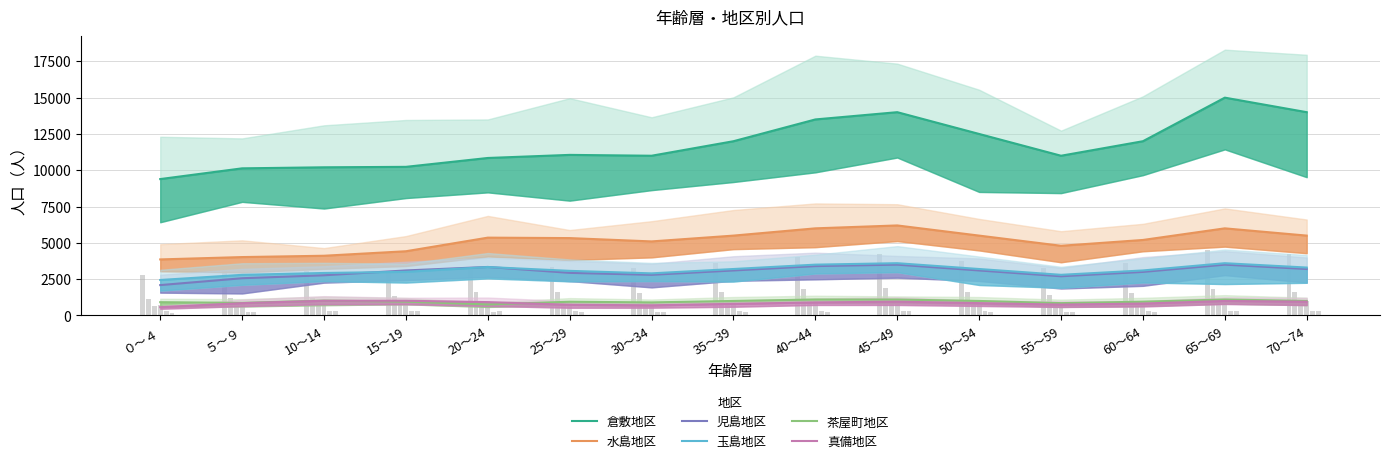

What is the difference between the maximum and minimum values in the 水島地区 series?

2340